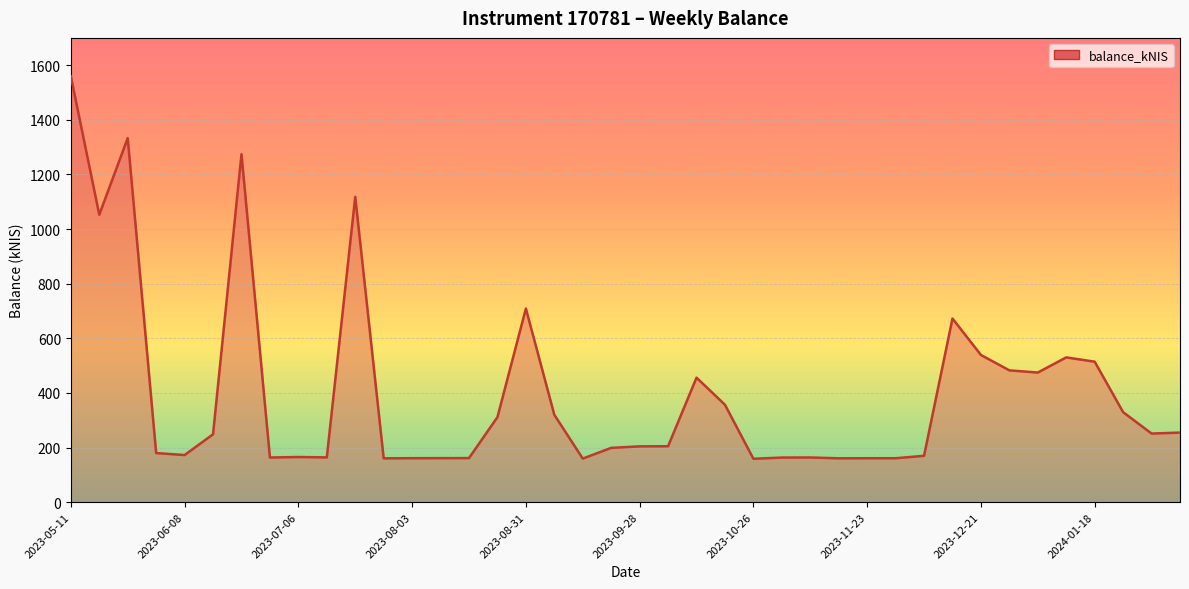

What is the difference between the maximum and minimum values?

1400.5